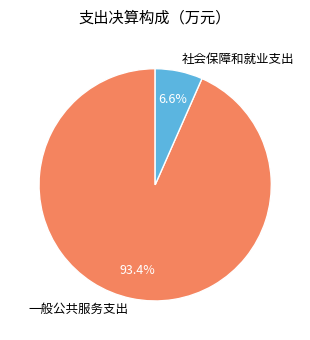

To the nearest percent, what portion does 一般公共服务支出 represent?

93%